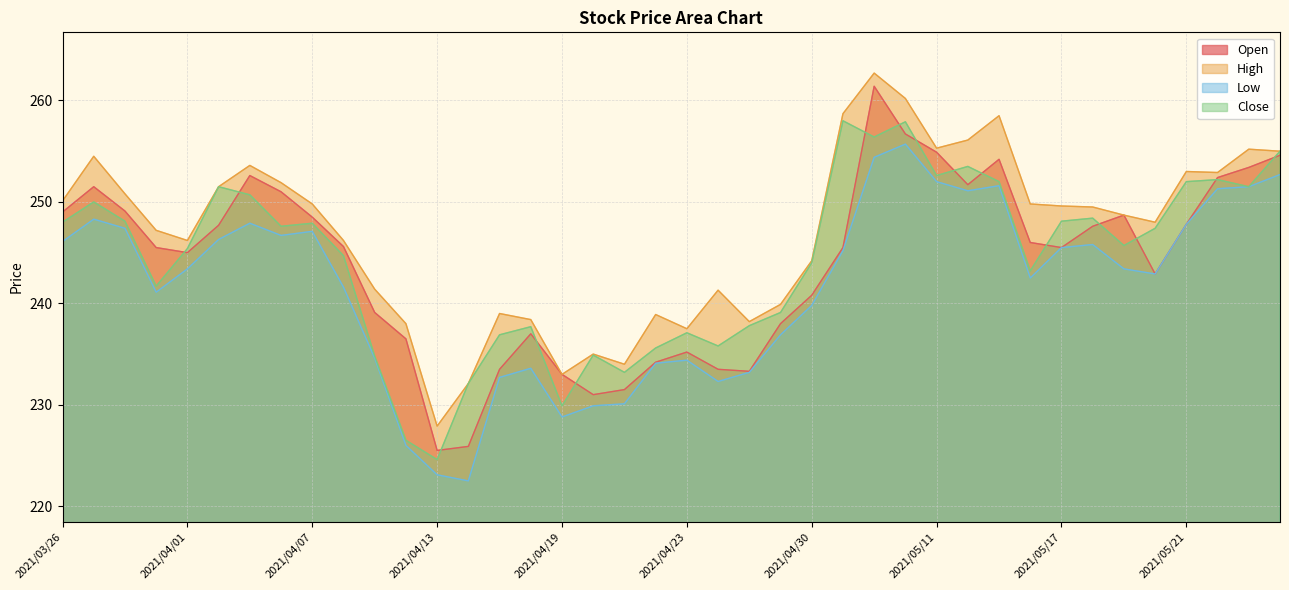

Which series has the largest total across all categories?

High